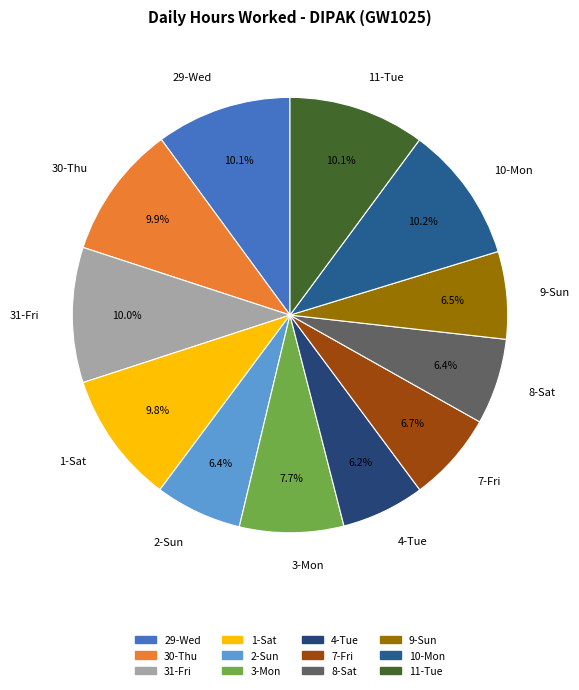

Is there any slice that represents more than half of the pie?

No